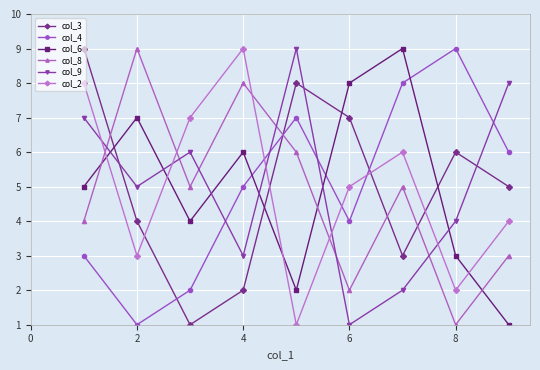

After their last crossing, which series has the higher values: col_9 or col_4?

col_9